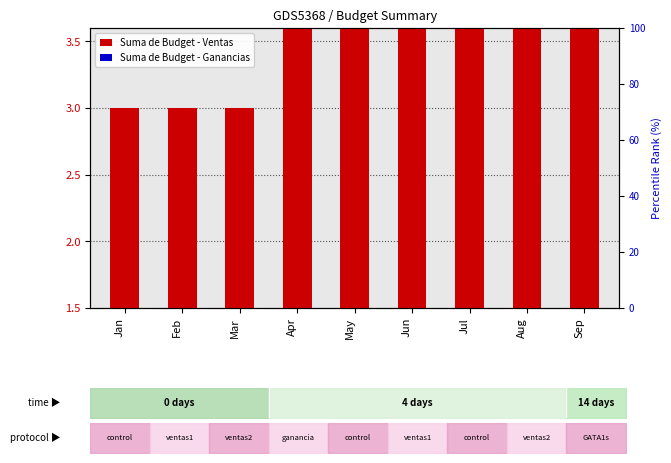

Rank the series by their maximum value, from highest to lowest.

Suma de Budget - Ventas, Suma de Budget - Ganancias